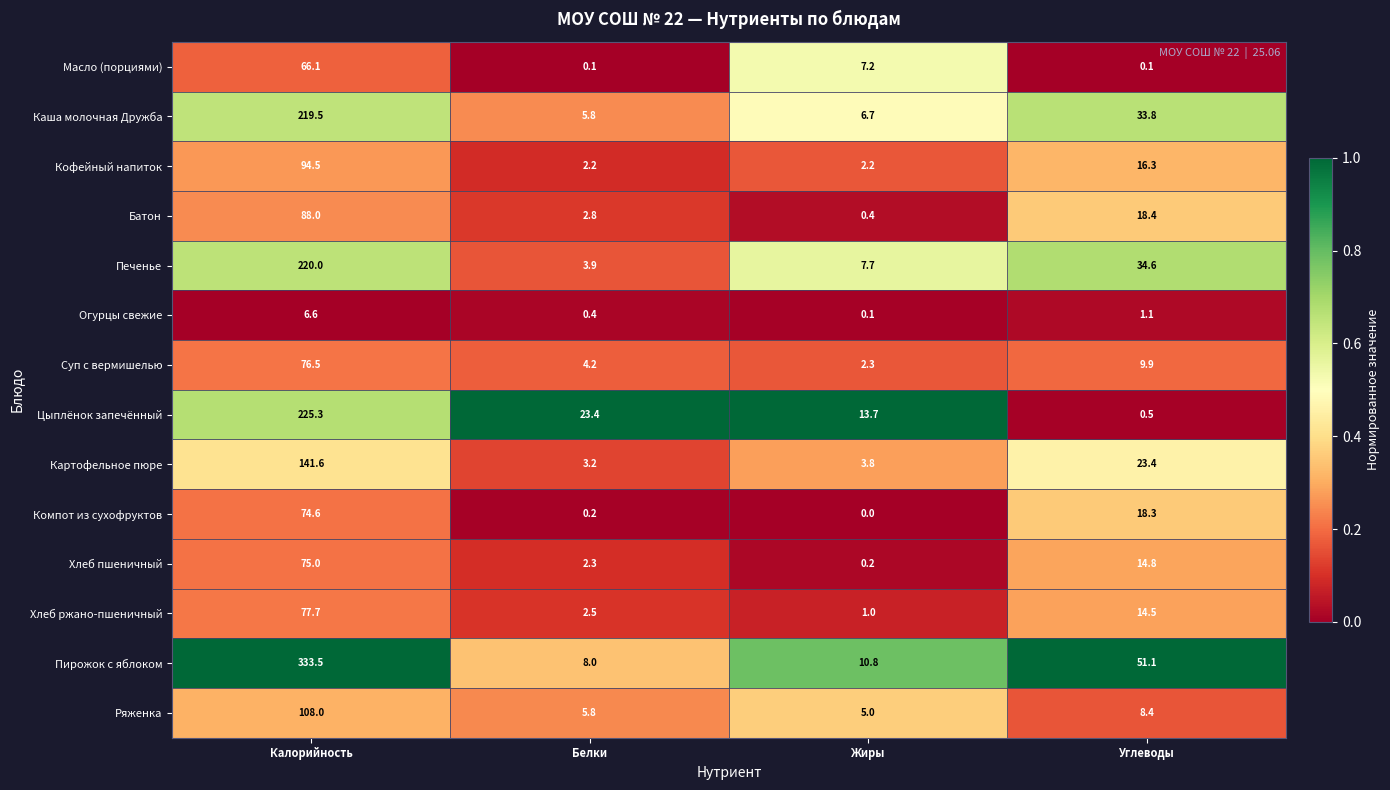

What is the difference between the highest and lowest values at Белки?

23.3